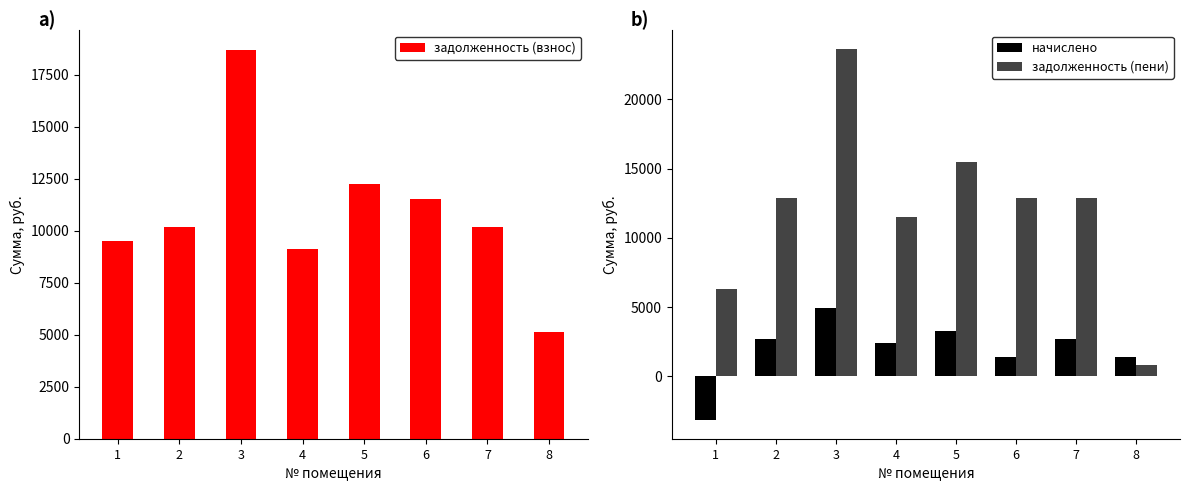

What is the highest value of the задолженность (взнос) series?

18695.0